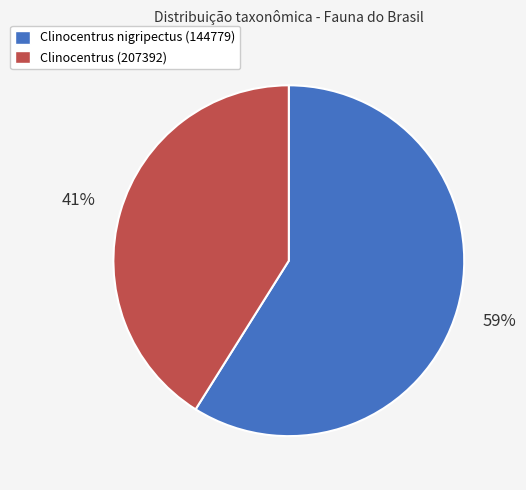

Rank the categories by value from highest to lowest.

Clinocentrus nigripectus (144779), Clinocentrus (207392)